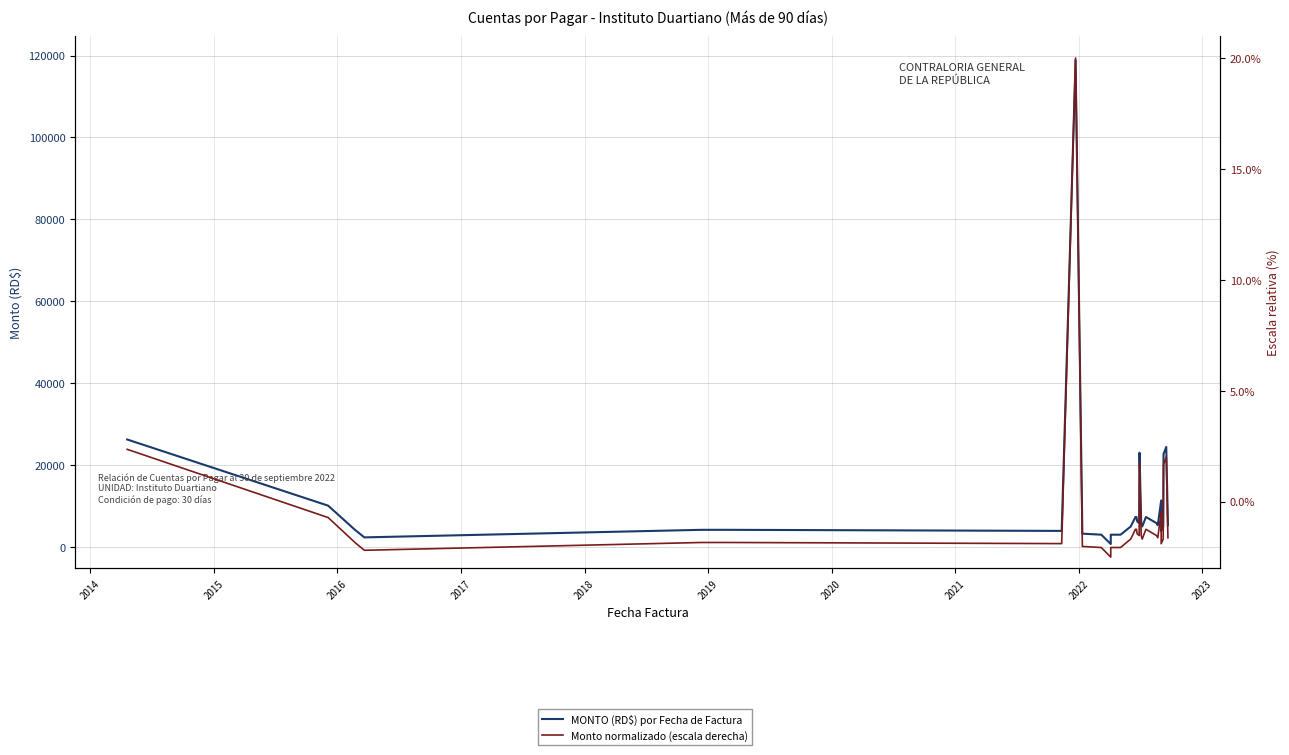

At how many categories does at least one series exceed 117872?

1